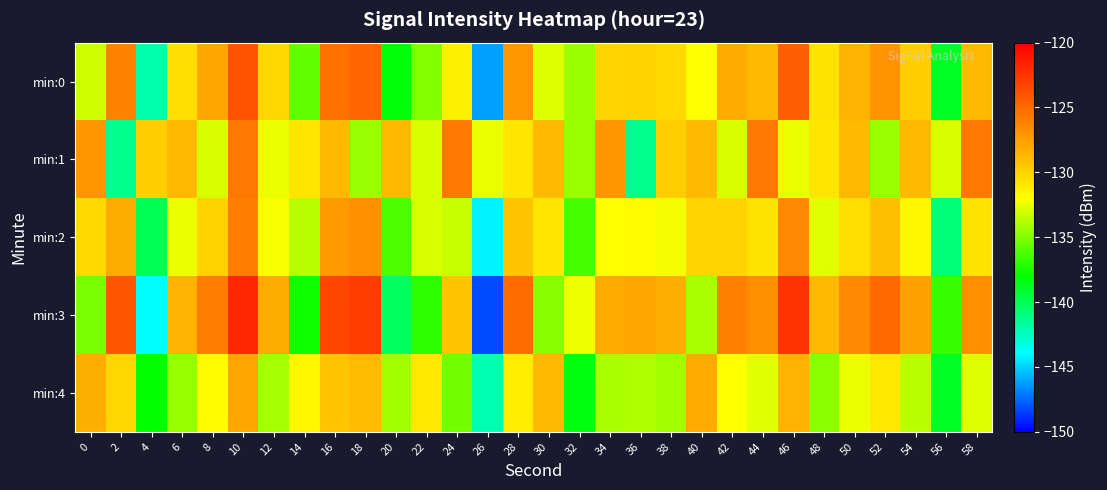

Reading left to right, extract all data points from this chart.

min:0: 0=-133.2	2=-126.1	4=-142.0	6=-130.5	8=-127.9	10=-123.9	12=-130.1	14=-135.6	16=-125.3	18=-124.9	20=-138.2	22=-134.9	24=-131.3	26=-146.2	28=-127.1	30=-132.8	32=-134.4	34=-130.1	36=-129.9	38=-130.2	40=-132.0	42=-128.1	44=-128.7	46=-124.5	48=-130.7	50=-128.5	52=-127.0	54=-129.6	56=-138.8	58=-128.8
min:1: 0=-127.0	2=-141.3	4=-129.6	6=-128.7	8=-132.9	10=-125.6	12=-132.5	14=-130.8	16=-128.8	18=-134.4	20=-128.8	22=-132.9	24=-125.6	26=-132.5	28=-130.8	30=-128.8	32=-134.4	34=-127.0	36=-141.3	38=-129.6	40=-128.7	42=-132.9	44=-125.6	46=-132.5	48=-130.8	50=-128.8	52=-134.4	54=-128.8	56=-132.9	58=-125.6
min:2: 0=-130.2	2=-128.1	4=-140.0	6=-132.5	8=-129.9	10=-125.9	12=-132.1	14=-133.6	16=-127.3	18=-126.9	20=-136.2	22=-132.9	24=-133.3	26=-144.2	28=-129.1	30=-130.8	32=-136.4	34=-132.1	36=-131.9	38=-132.2	40=-130.0	42=-130.1	44=-130.7	46=-126.5	48=-132.7	50=-130.5	52=-129.0	54=-131.6	56=-140.8	58=-130.8
min:3: 0=-135.2	2=-124.1	4=-144.0	6=-128.5	8=-125.9	10=-121.9	12=-128.1	14=-137.6	16=-123.3	18=-122.9	20=-140.2	22=-136.9	24=-129.3	26=-148.2	28=-125.1	30=-134.8	32=-132.4	34=-128.1	36=-127.9	38=-128.2	40=-134.0	42=-126.1	44=-126.7	46=-122.5	48=-128.7	50=-126.5	52=-125.0	54=-127.6	56=-136.8	58=-126.8
min:4: 0=-128.2	2=-130.1	4=-138.0	6=-134.5	8=-131.9	10=-127.9	12=-134.1	14=-131.6	16=-129.3	18=-128.9	20=-134.2	22=-130.9	24=-135.3	26=-142.2	28=-131.1	30=-128.8	32=-138.4	34=-134.1	36=-133.9	38=-134.2	40=-128.0	42=-132.1	44=-132.7	46=-128.5	48=-134.7	50=-132.5	52=-131.0	54=-133.6	56=-138.8	58=-132.8